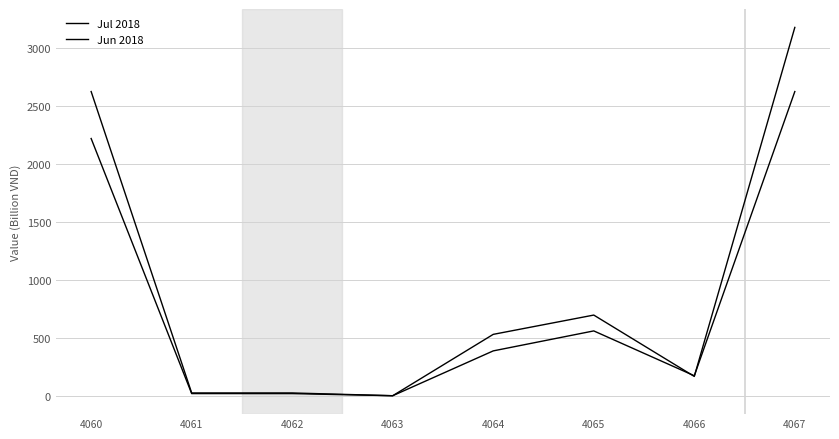

How many lines are shown in the chart?

2